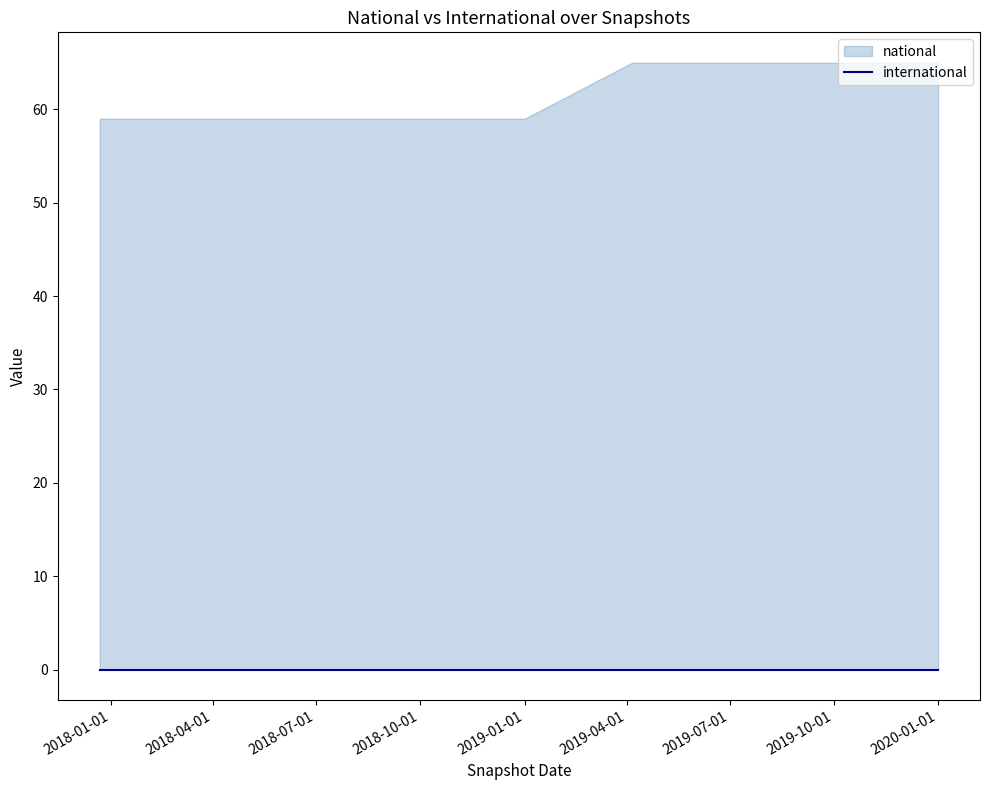

Between 2018-04-09 and 2019-04-06, which series saw the biggest shift?

national